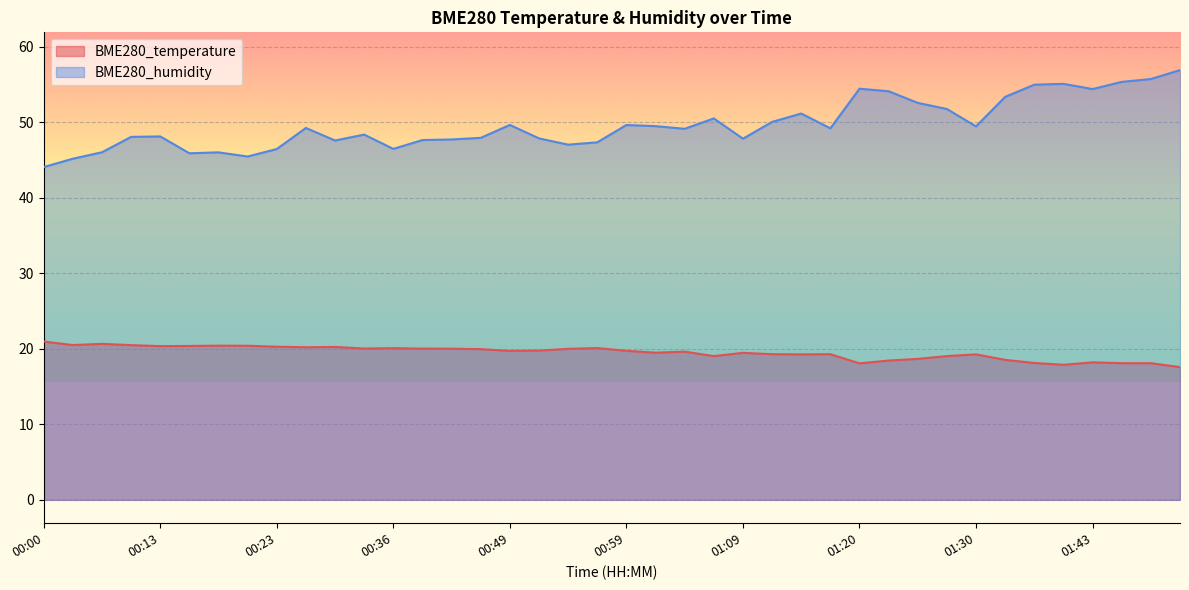

The value of BME280_temperature at 01:22 is 25.4. True or false?

False